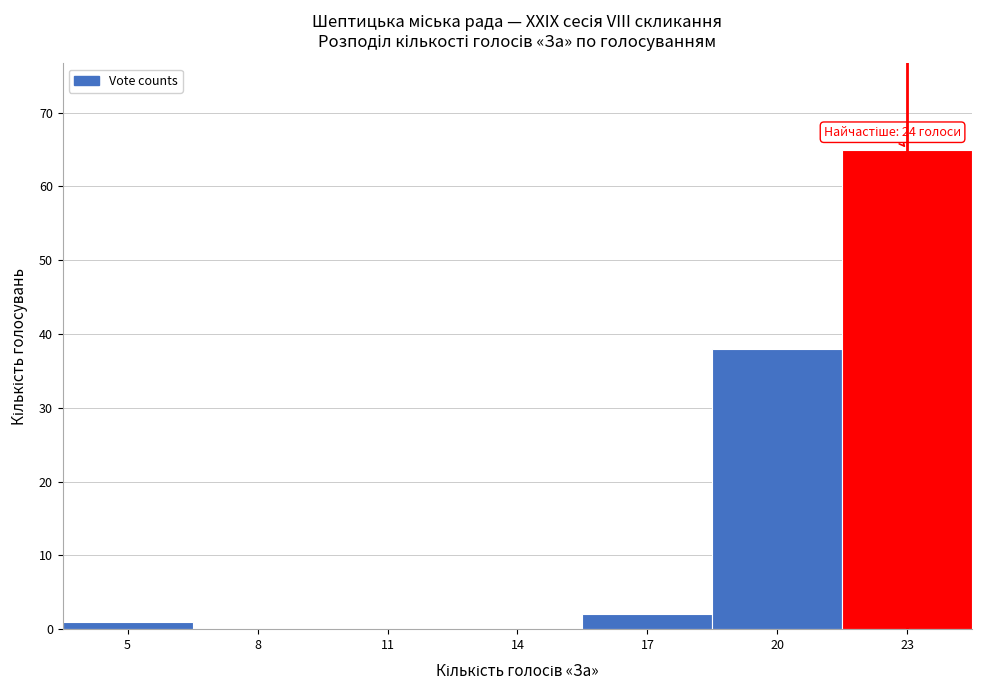

Reading left to right, extract all data points from this chart.

5=1	8=0	11=0	14=0	17=2	20=38	23=65